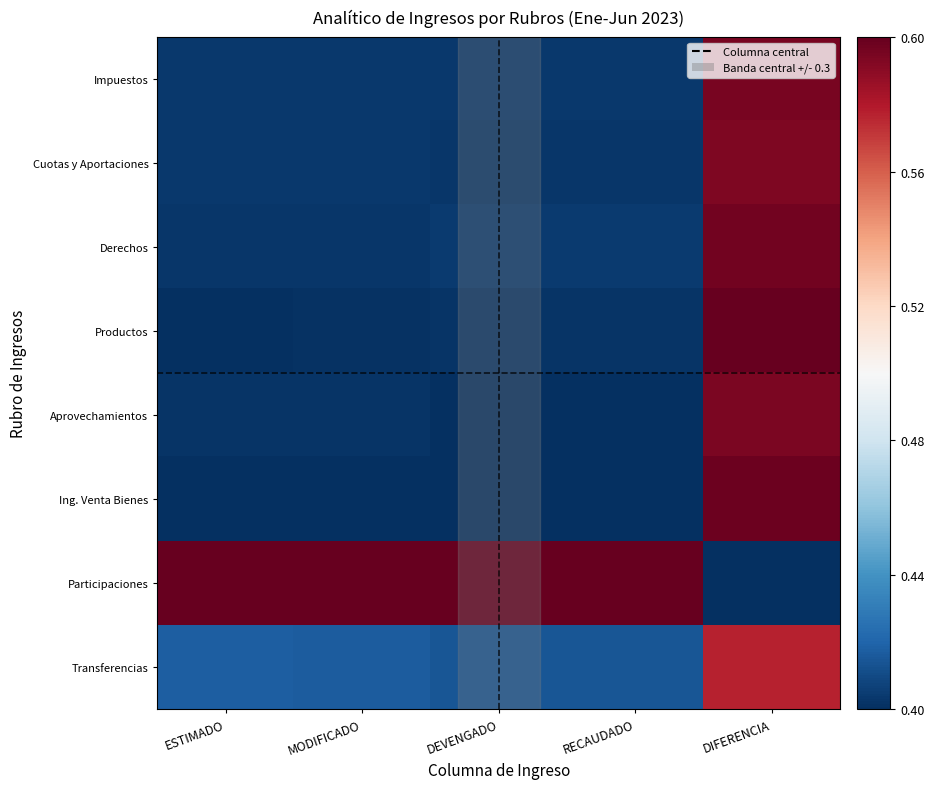

Which has a higher value, RECAUDADO or ESTIMADO?

RECAUDADO